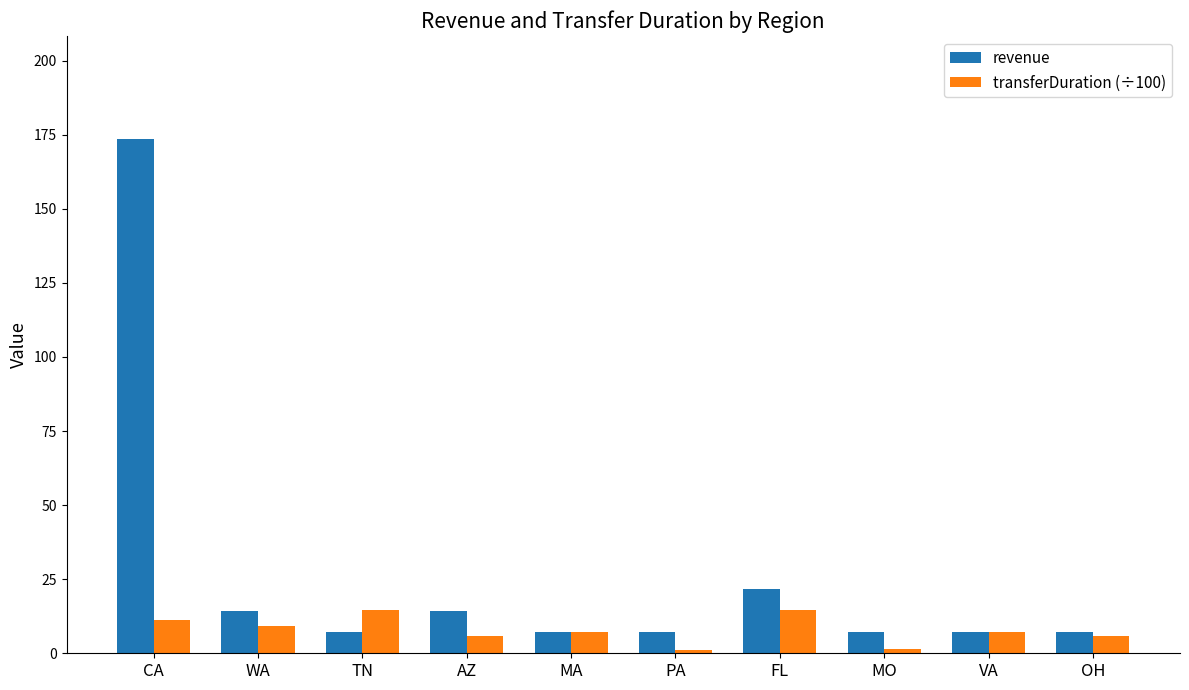

Which category has the highest value in the revenue series?

CA